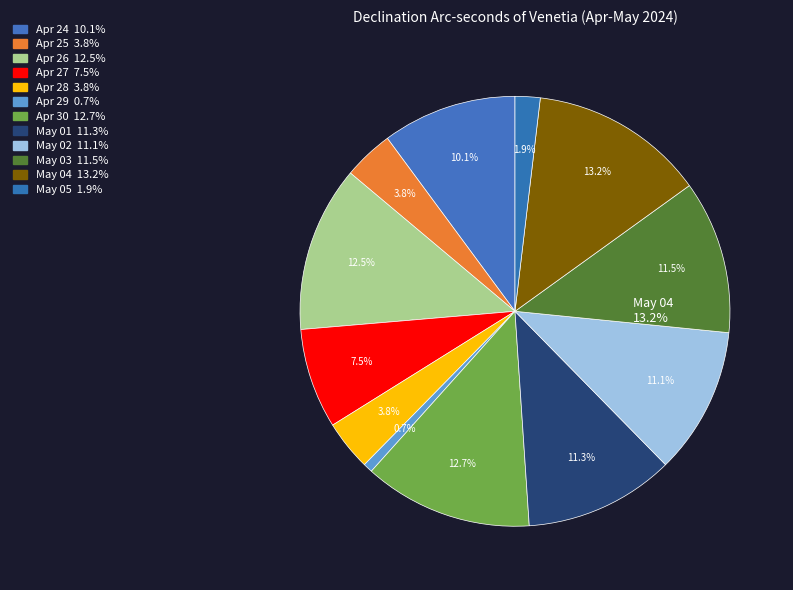

To the nearest percent, what is the difference between the Apr 26 and May 01 slice percentages?

1%